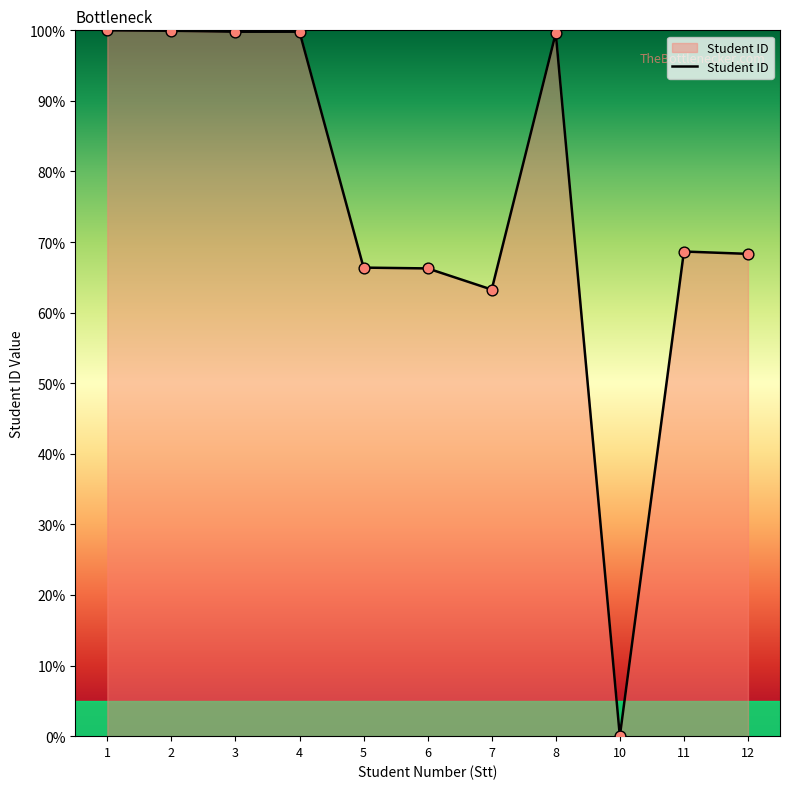

Between 11 and 10, which is larger?

11